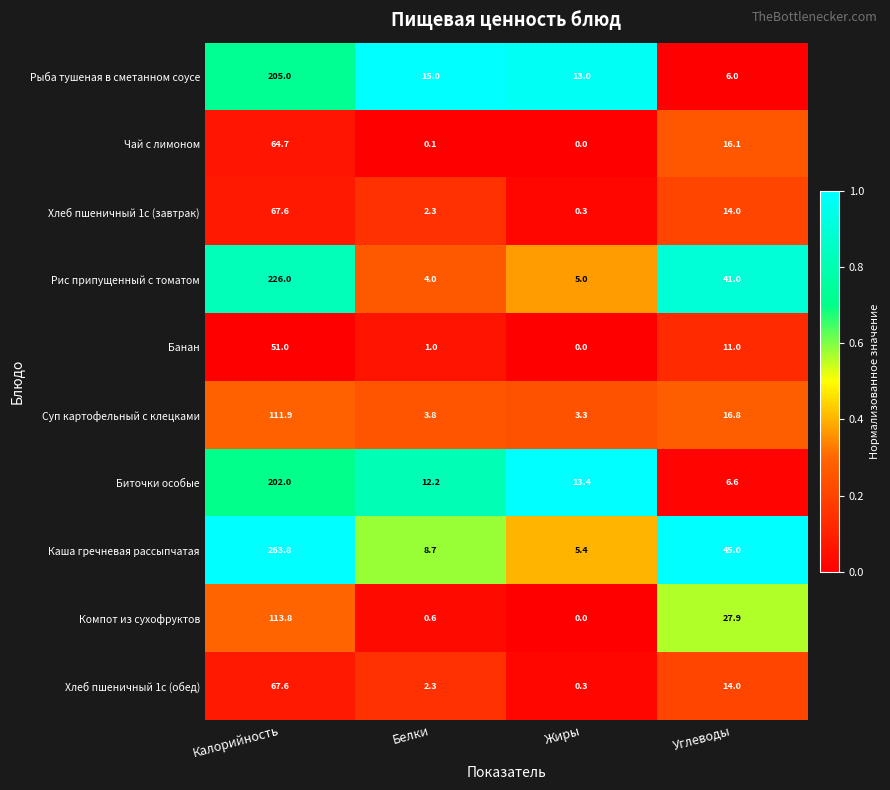

At which label is Рыба тушеная в сметанном соусе closest to 105?

Белки